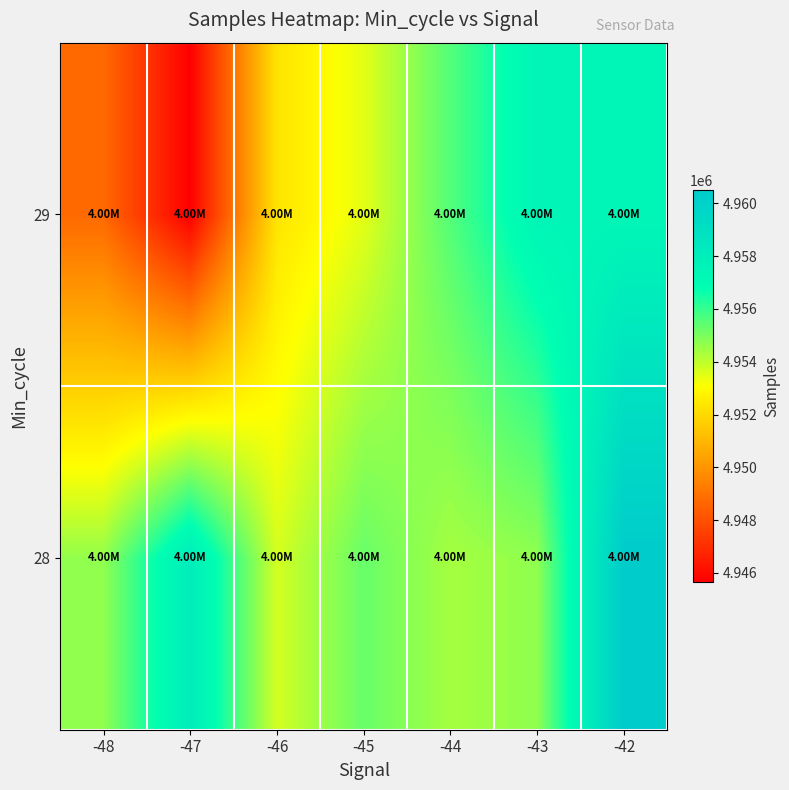

Reading right to left, what are all the values shown in this chart?

28: -42=4960487.7	-43=4954687.4	-44=4954368.4	-45=4955276.6	-46=4953715.0	-47=4958088.8	-48=4954660.0
29: -42=4957368.0	-43=4957465.0	-44=4955588.5	-45=4953476.7	-46=4952291.0	-47=4945659.0	-48=4948741.0